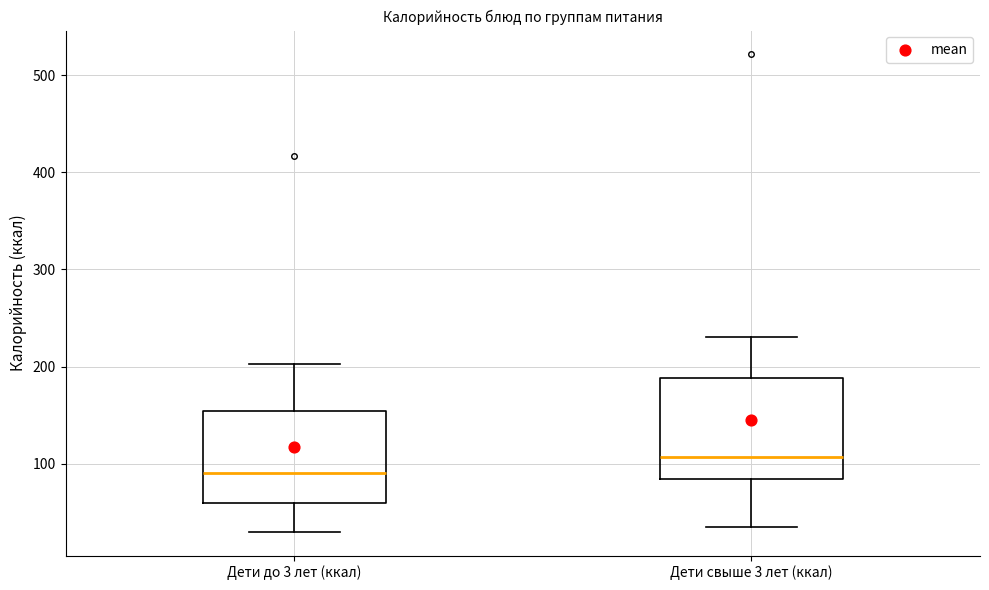

Where is the upper edge of the box for Дети свыше 3 лет (ккал) on the y-axis? The values are not printed on the chart, so give them approximately, as read against the axis.

190